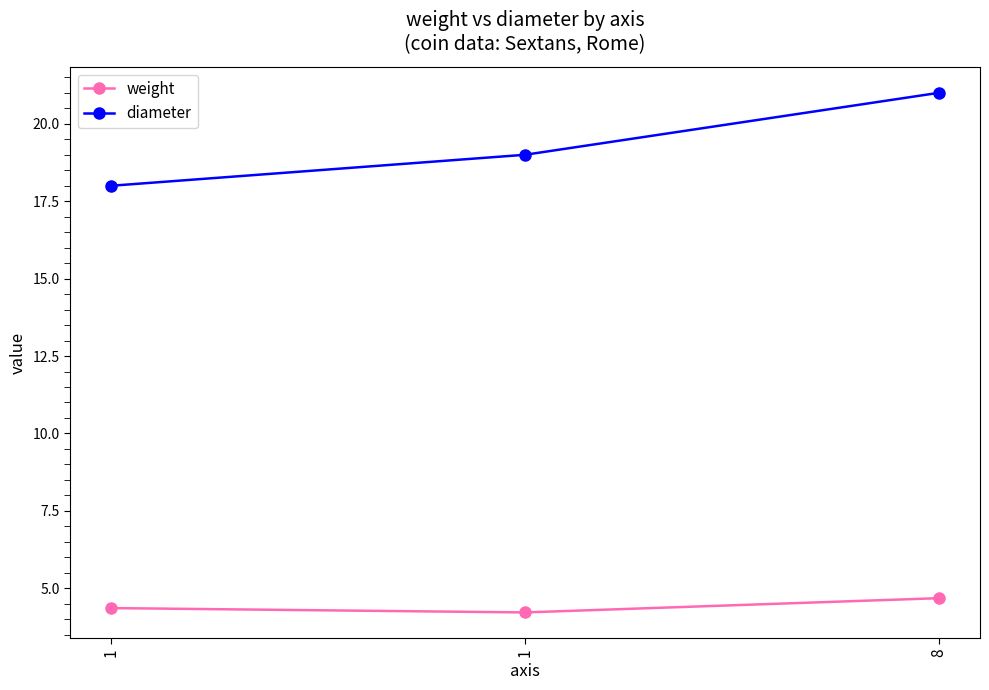

What is the sum of all weight values?

13.3